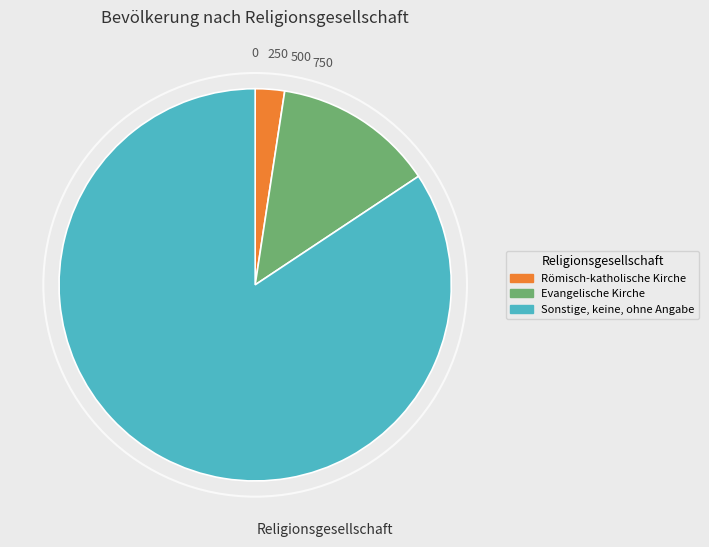

Rank the categories by value from highest to lowest.

Sonstige, keine, ohne Angabe, Evangelische Kirche, Römisch-katholische Kirche